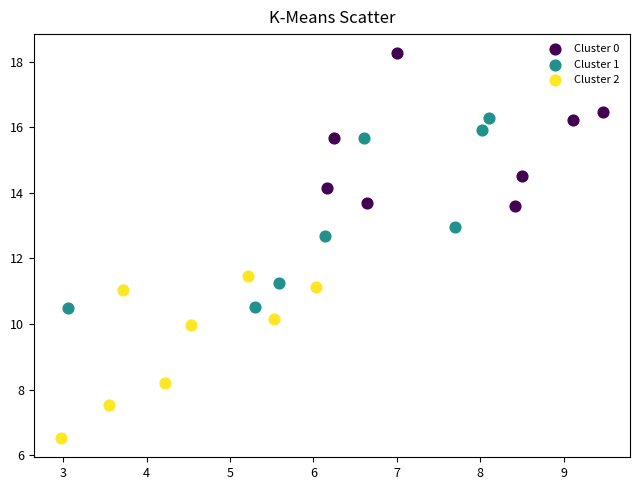

Which series contains the lowest Y value?

Cluster 2